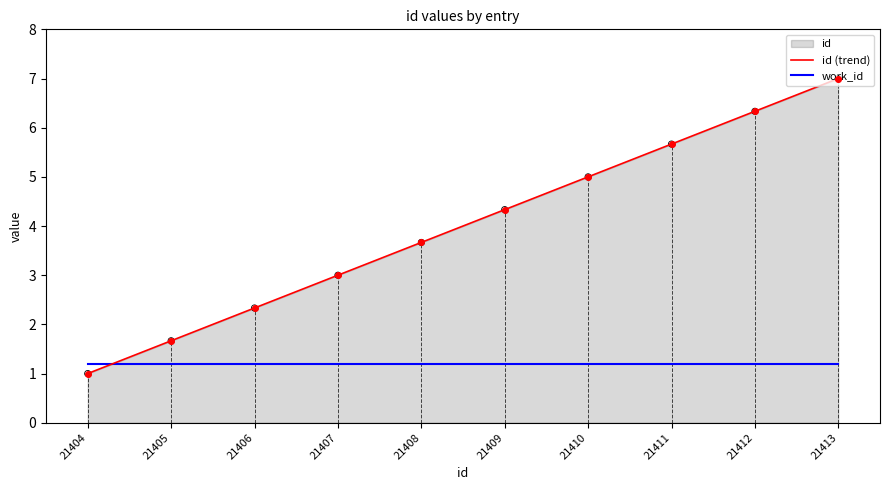

At which category is the sum across all series the highest?

21413